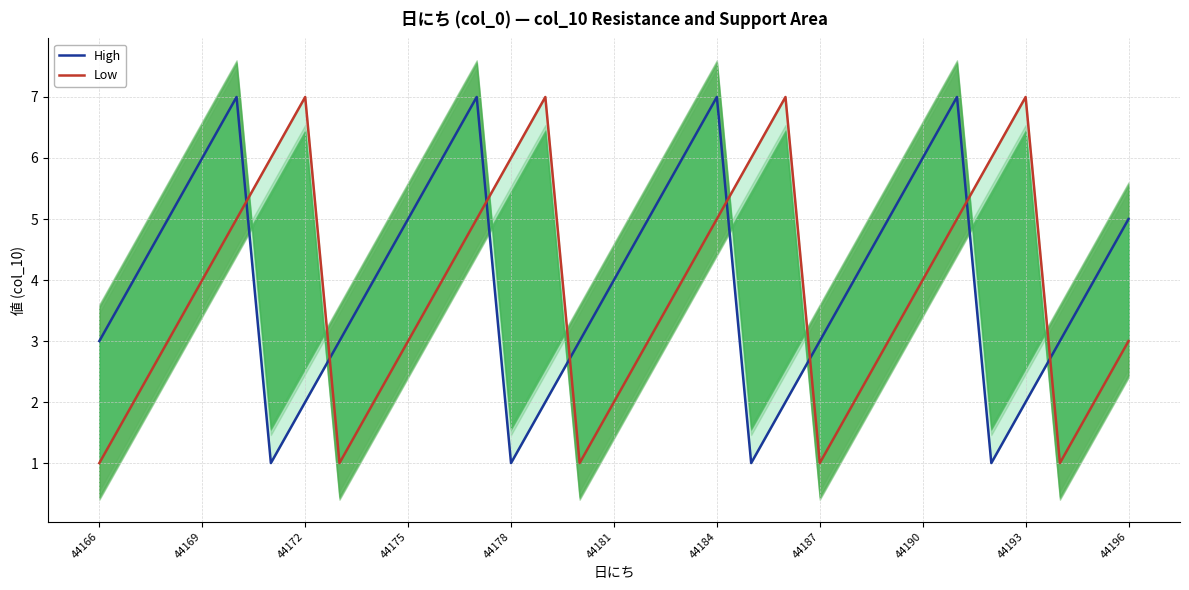

Count the number of categories in the chart.

31